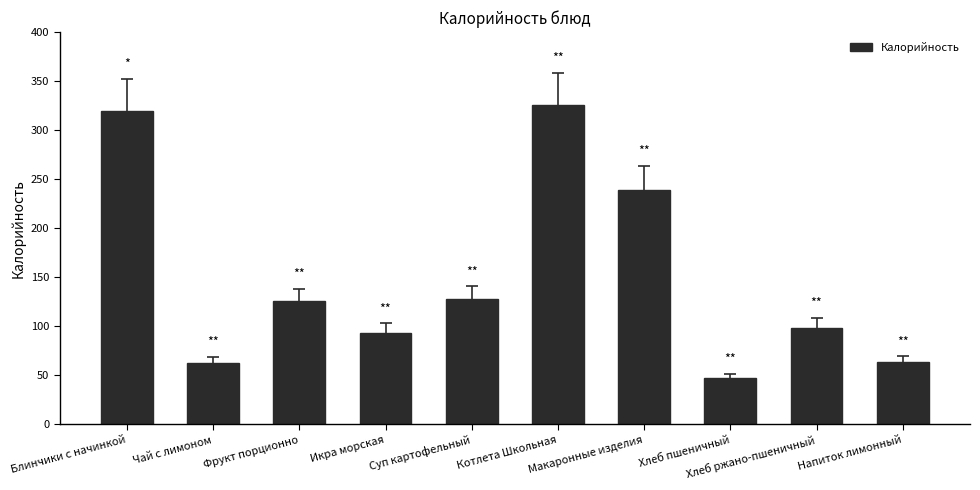

What is the smallest value displayed?

46.9